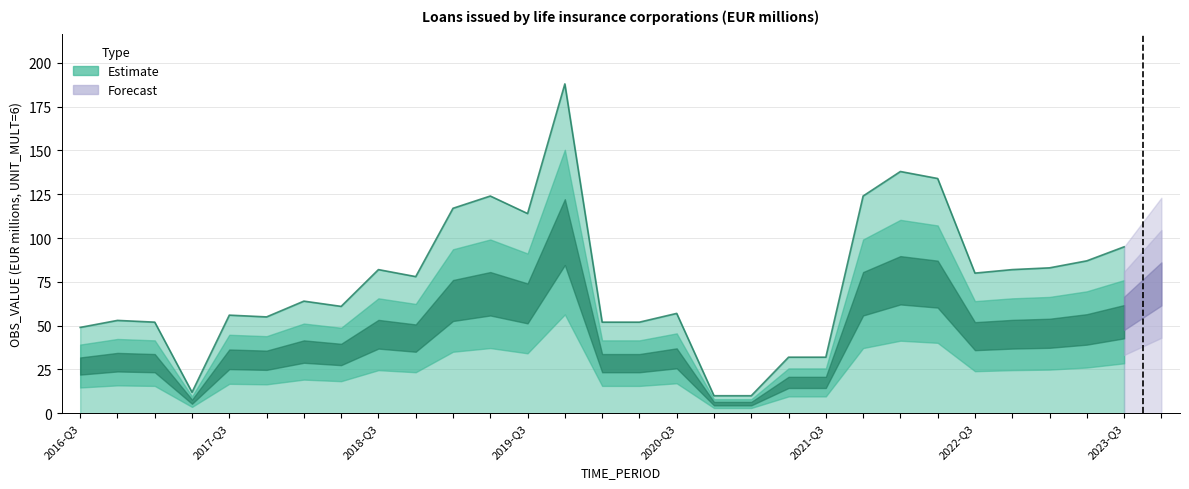

True or false: DECIMALS and OBS_VALUE cross at least once.

False